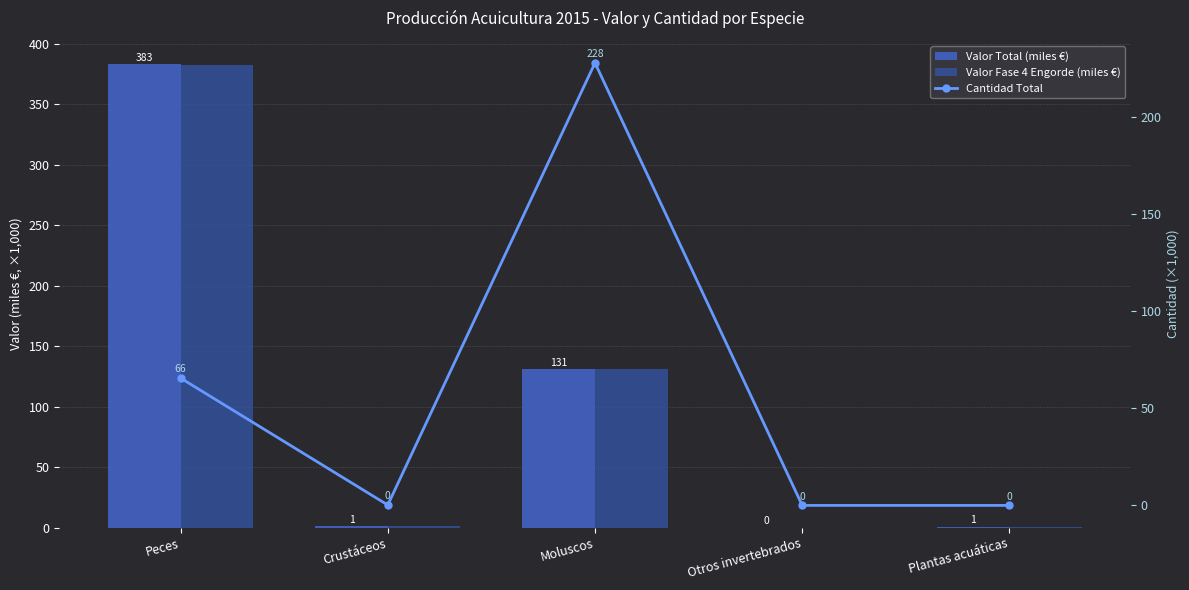

Which series has the largest total across all categories?

Valor Total (miles €)